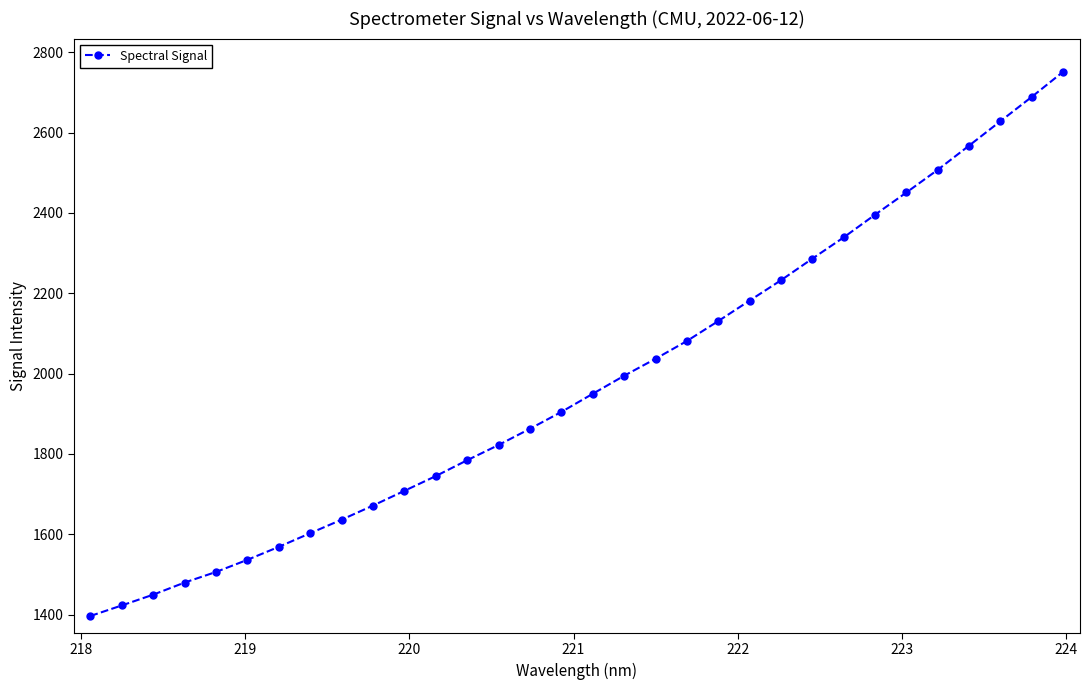

What is the minimum value shown in the chart?

1396.4